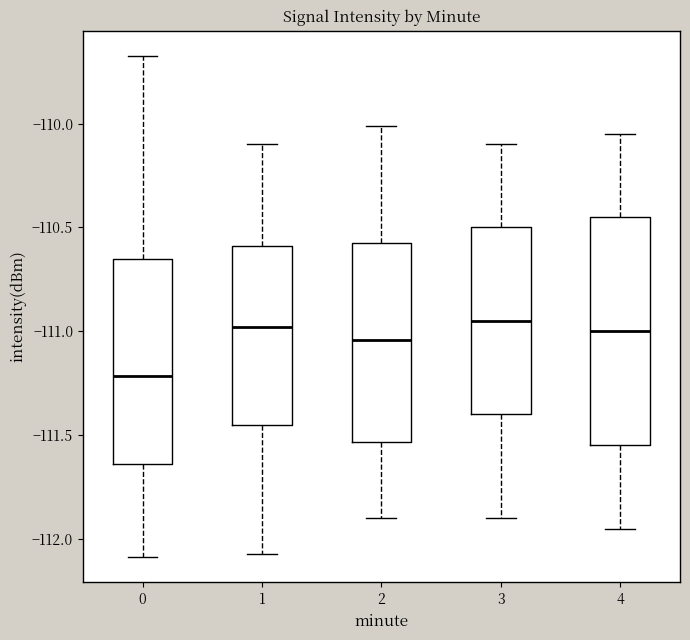

Which box's median line is the lowest?

0